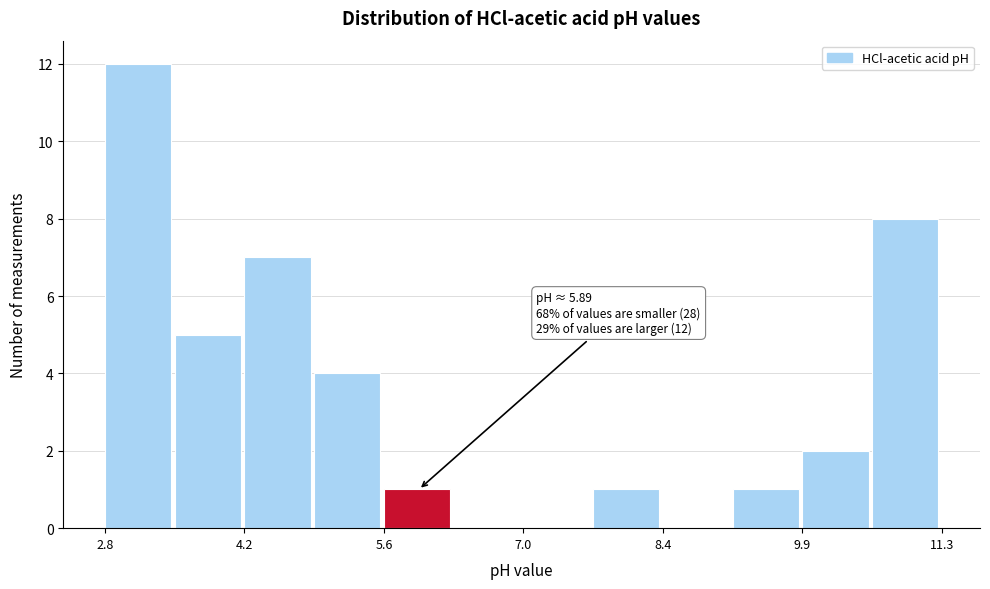

Read against the x-axis, roughly where is the centre of the tallest bar?

3.0